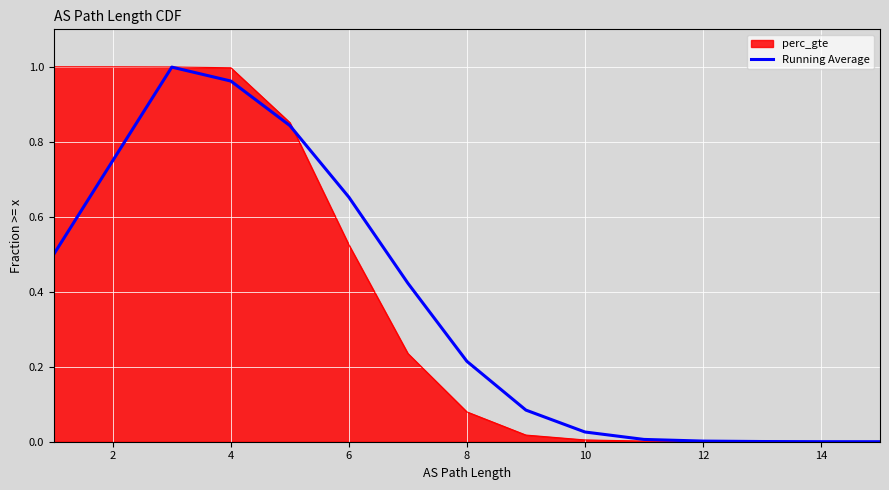

What is the value of the 5th point from the left?

0.8